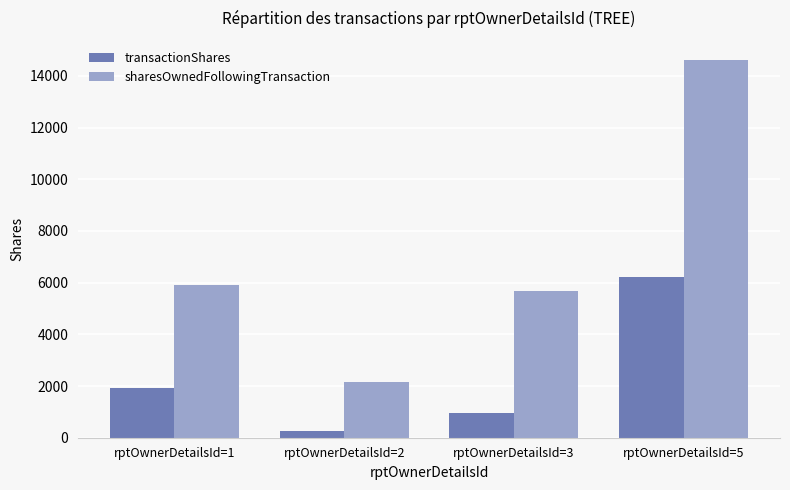

The transactionShares series shows 1907 at rptOwnerDetailsId=1. True or false?

True